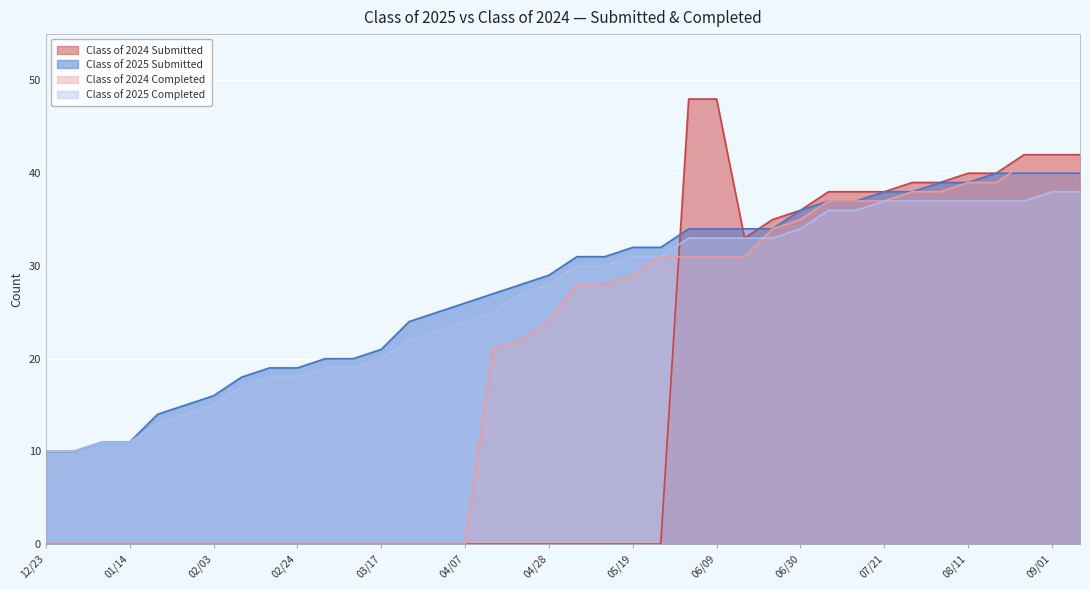

Reading left to right, extract all data points from this chart.

Class of 2025 Submitted: 10	10	11	11	14	15	16	18	19	19	20	20	21	24	25	26	27	28	29	31	31	32	32	34	34	34	34	36	37	37	38	38	39	39	40	40	40	40
Class of 2025 Completed: 10	10	11	11	13	14	15	17	18	18	19	19	20	22	23	24	25	27	28	30	30	31	31	33	33	33	33	34	36	36	37	37	37	37	37	37	38	38
Class of 2024 Submitted: 0	0	0	0	0	0	0	0	0	0	0	0	0	0	0	0	0	0	0	0	0	0	0	48	48	33	35	36	38	38	38	39	39	40	40	42	42	42
Class of 2024 Completed: 0	0	0	0	0	0	0	0	0	0	0	0	0	0	0	0	21	22	24	28	28	29	31	31	31	31	34	35	37	37	37	38	38	39	39	41	41	41